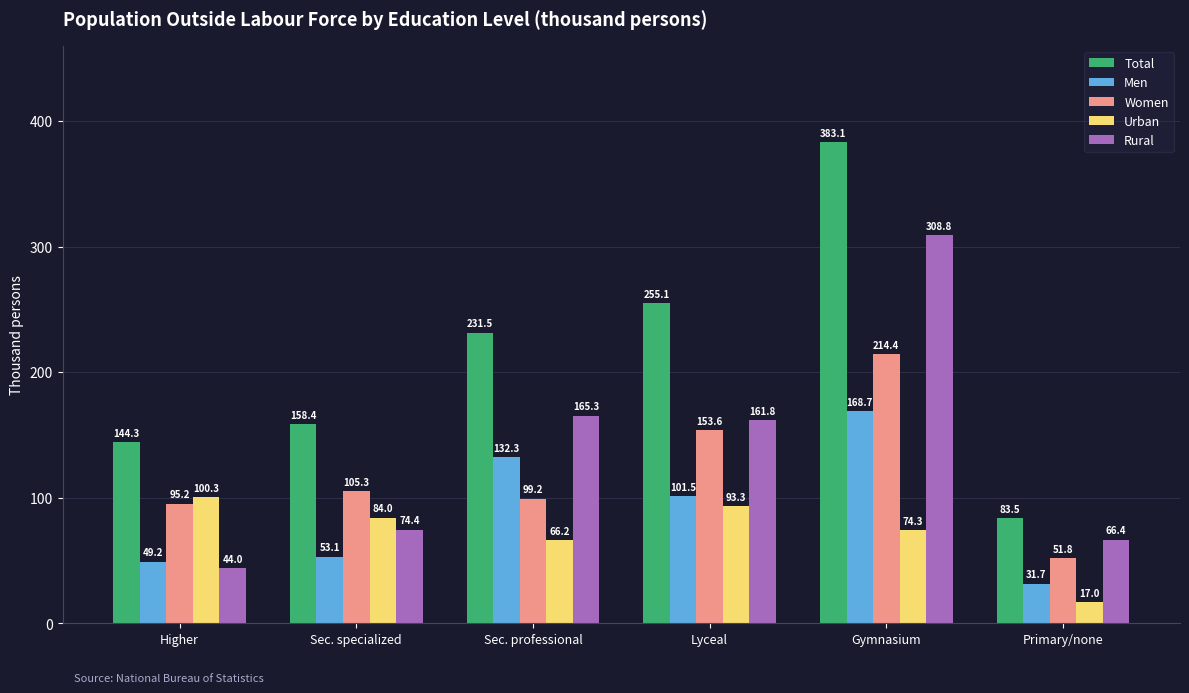

Is it true that Urban equals 132.8 at Higher?

False